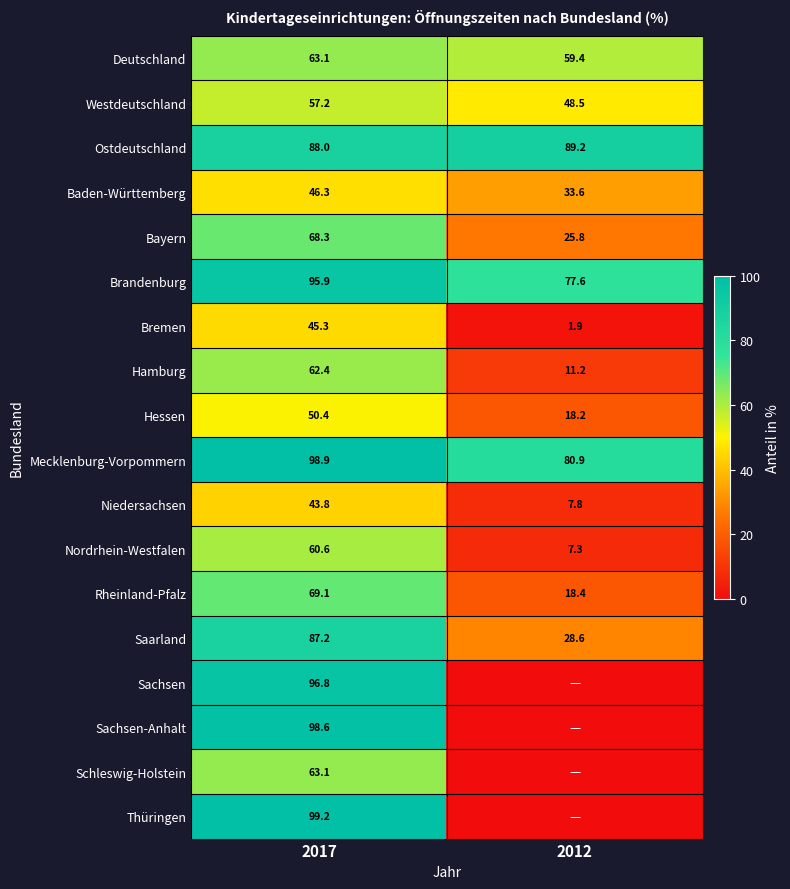

What value does the Hamburg series have at 2017?

62.4